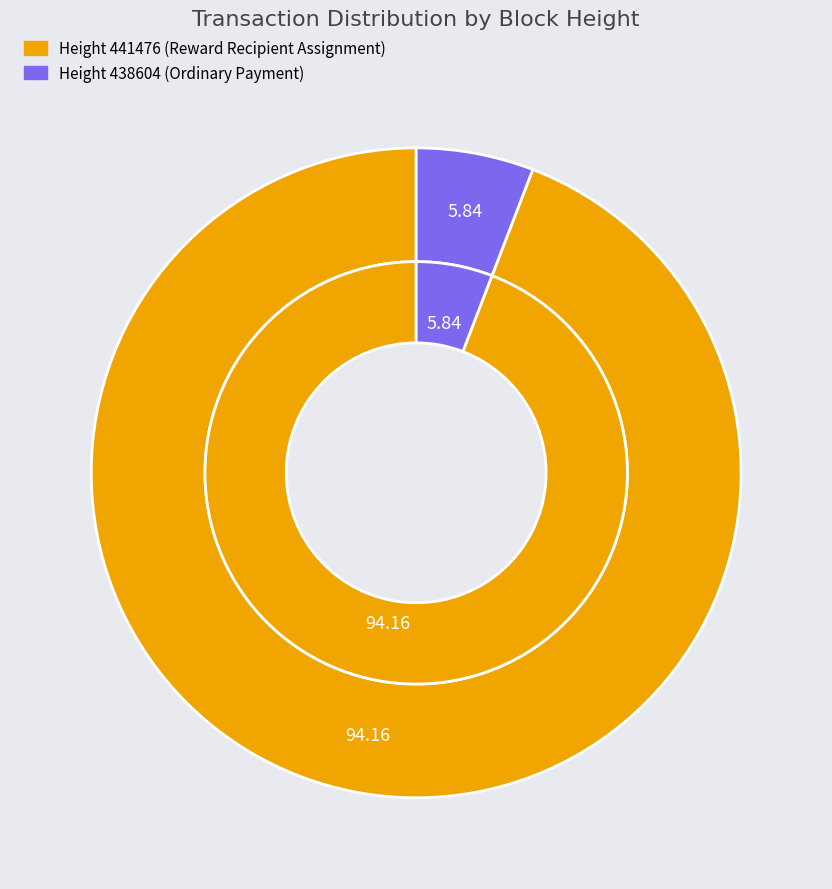

To the nearest percent, what portion does 438604 represent?

6%